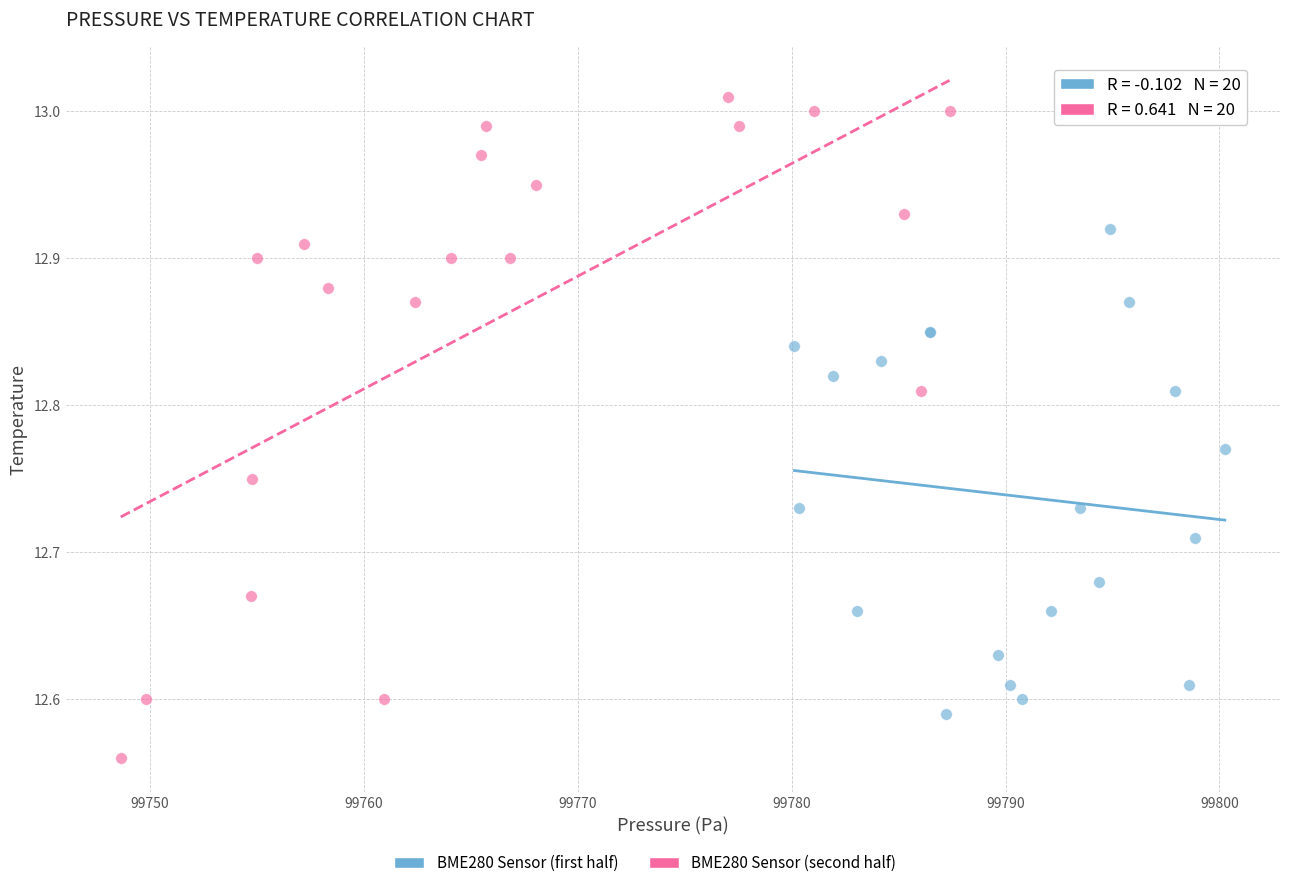

Which series has the widest spread of Y values?

BME280 Sensor (second half)